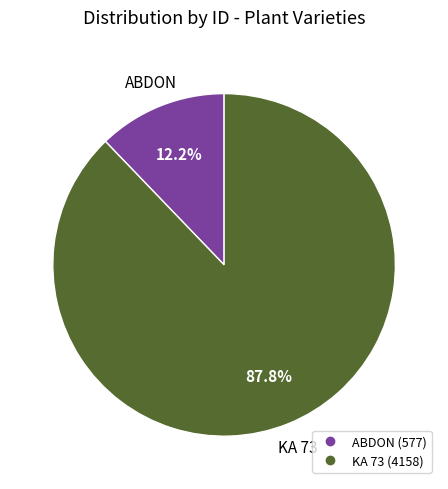

To the nearest percent, what percentage of the pie is ABDON?

12%